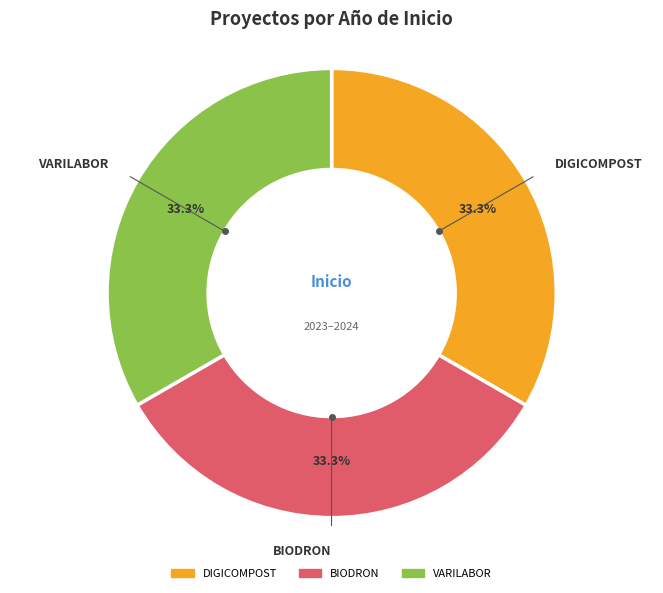

To the nearest percent, what portion does BIODRON represent?

33%